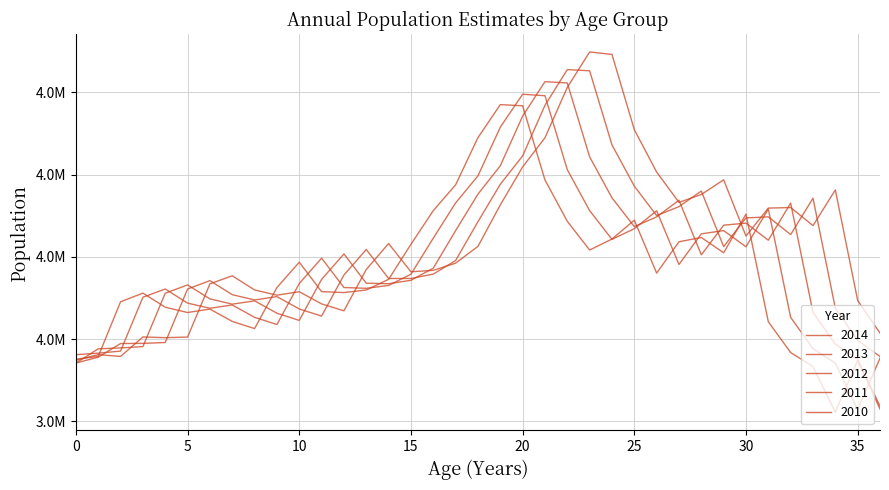

Does the chart have visible grid lines?

Yes